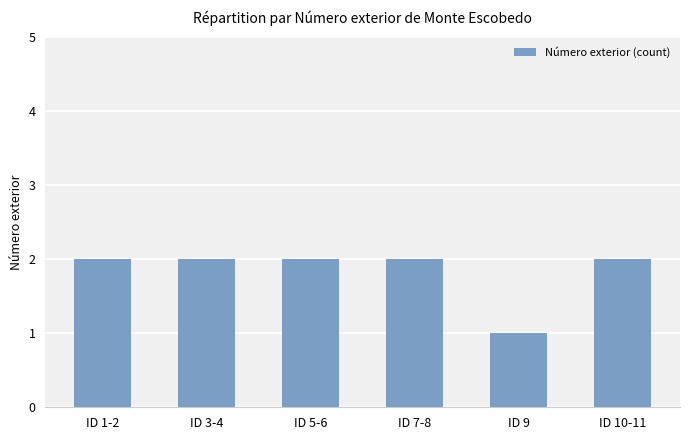

At which label is the value closest to 1?

ID 9